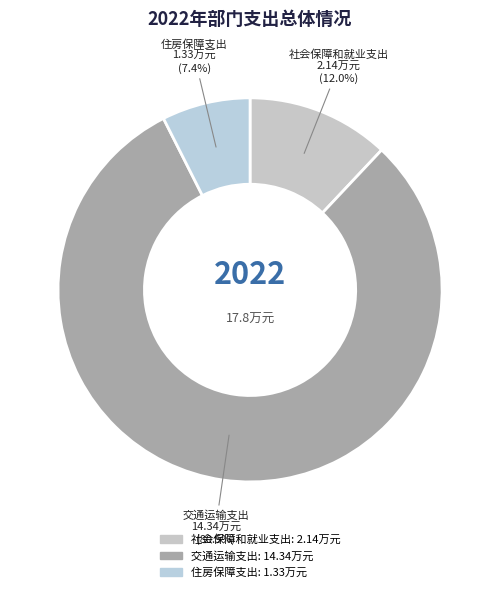

Which category has the smallest portion of the pie?

住房保障支出